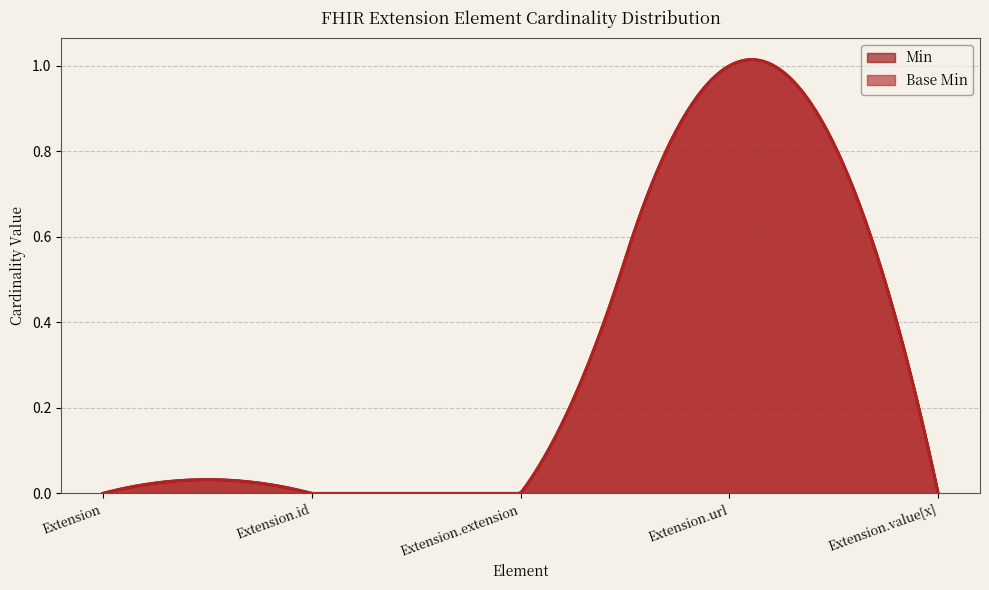

Rank the series by their maximum value, from lowest to highest.

Min, Base Min